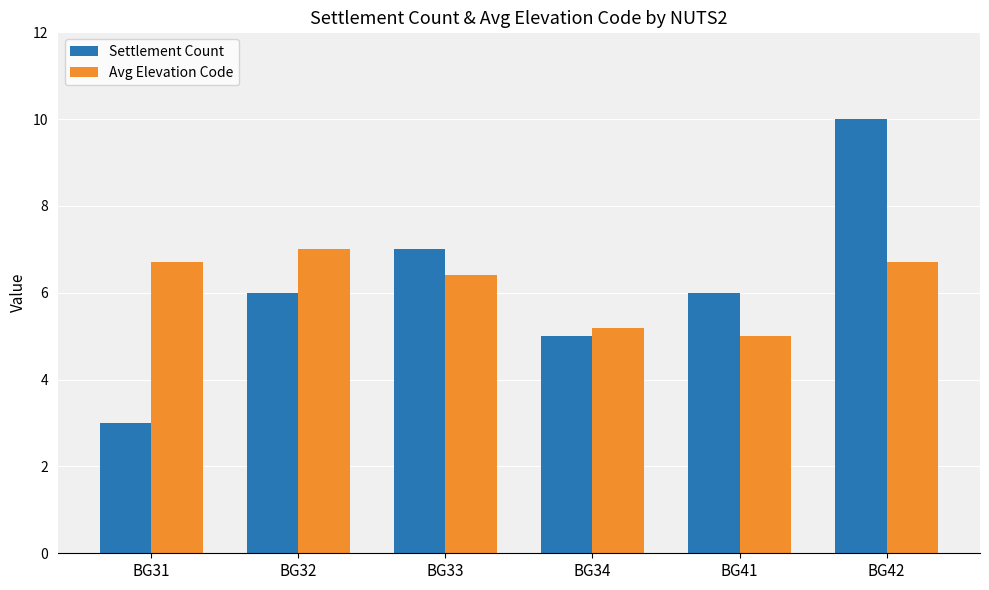

Which series has the widest spread of values?

Settlement Count